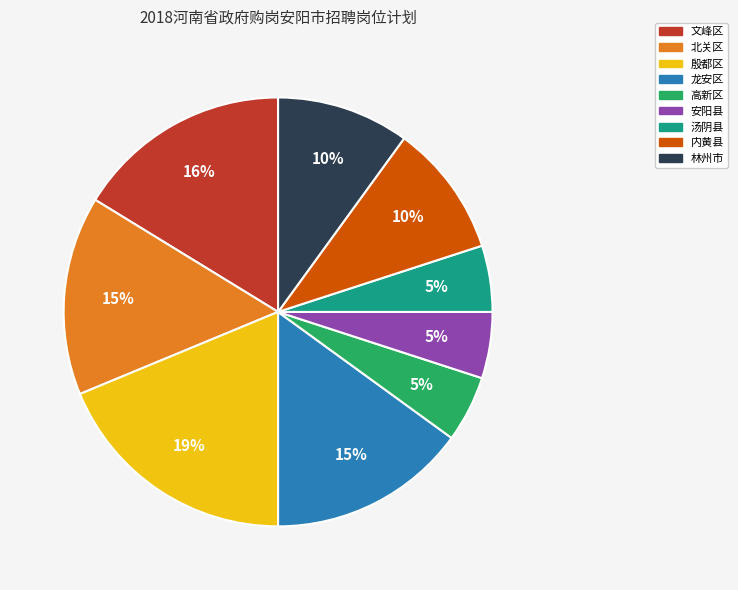

To the nearest percent, what is the combined percentage of 内黄县 and 龙安区?

25%